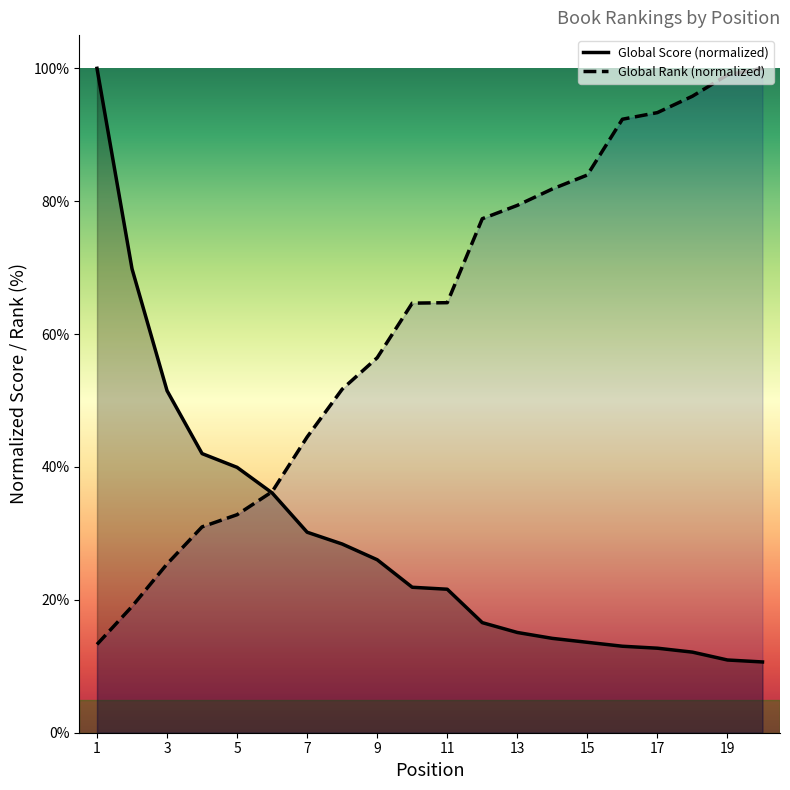

Which has a higher value, 15 or 3?

3